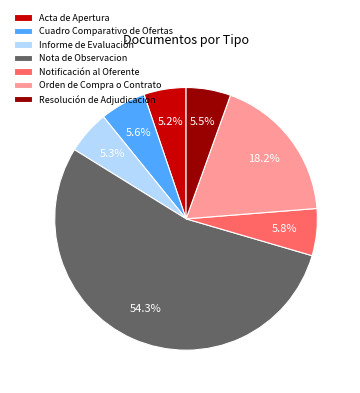

Which slice represents more than half of the pie?

Nota de Observacion